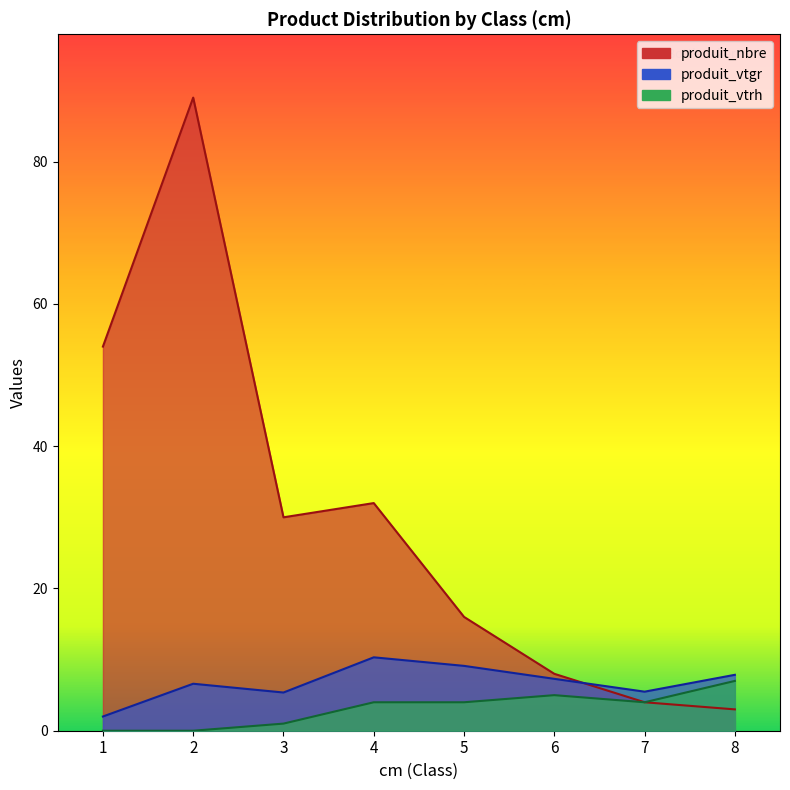

At which label is produit_vtrh closest to 3?

4